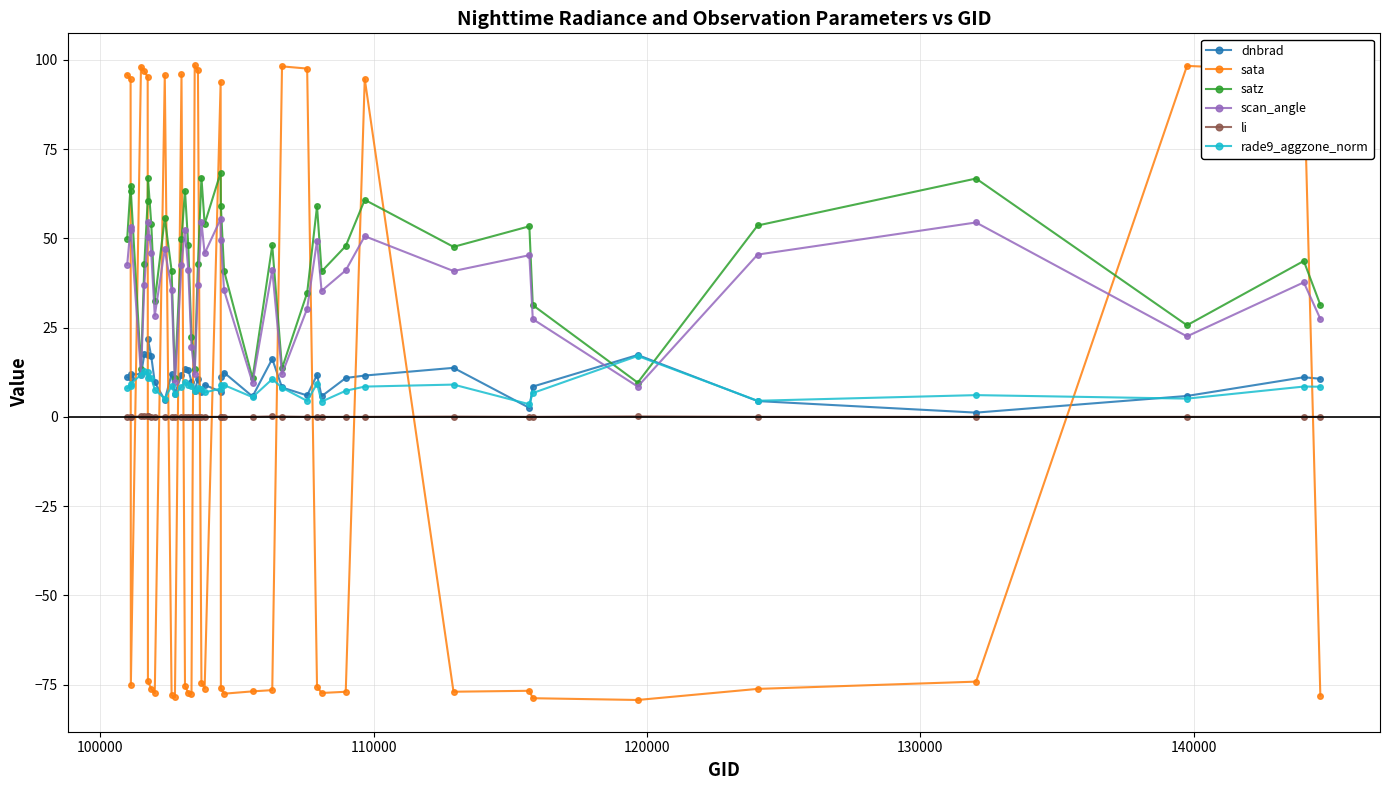

What is the value of the satz point at the 23rd from the left?

40.9